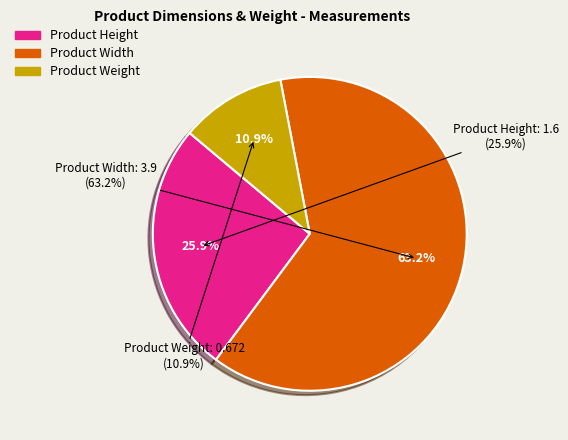

True or false: Product Height accounts for 38% of the total.

False